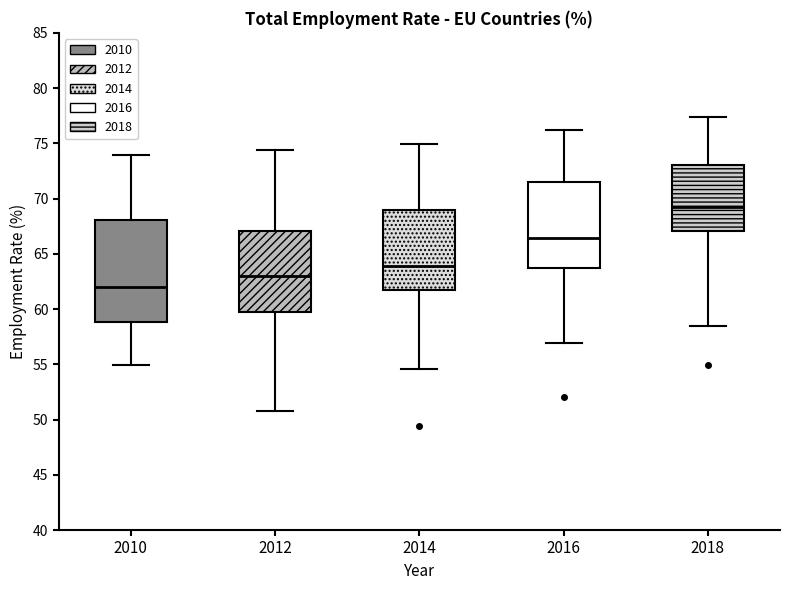

Comparing the boxes themselves (not the whiskers), which one is the tallest?

2010